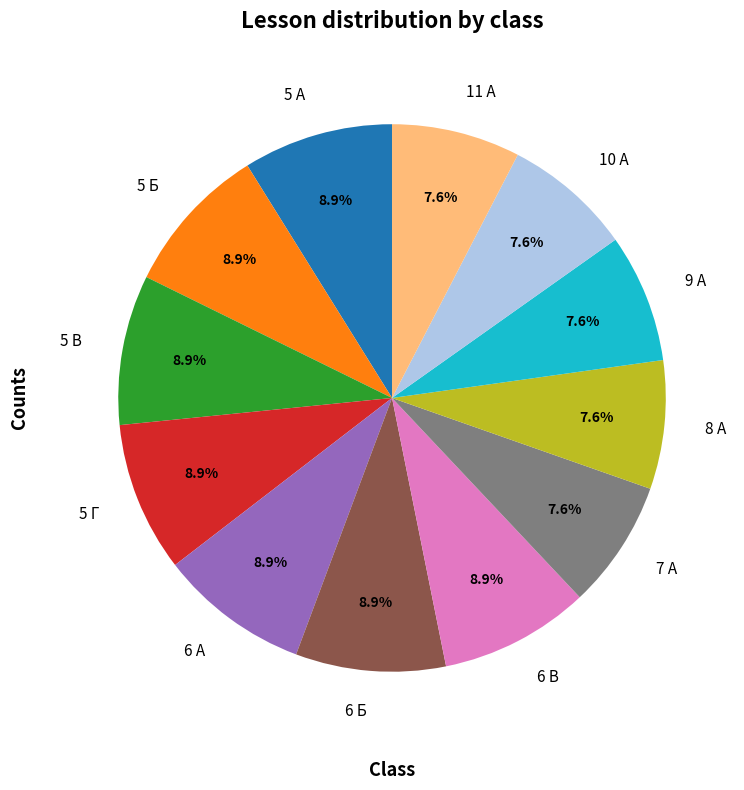

What percentage is the 5 А slice, to the nearest percent?

9%